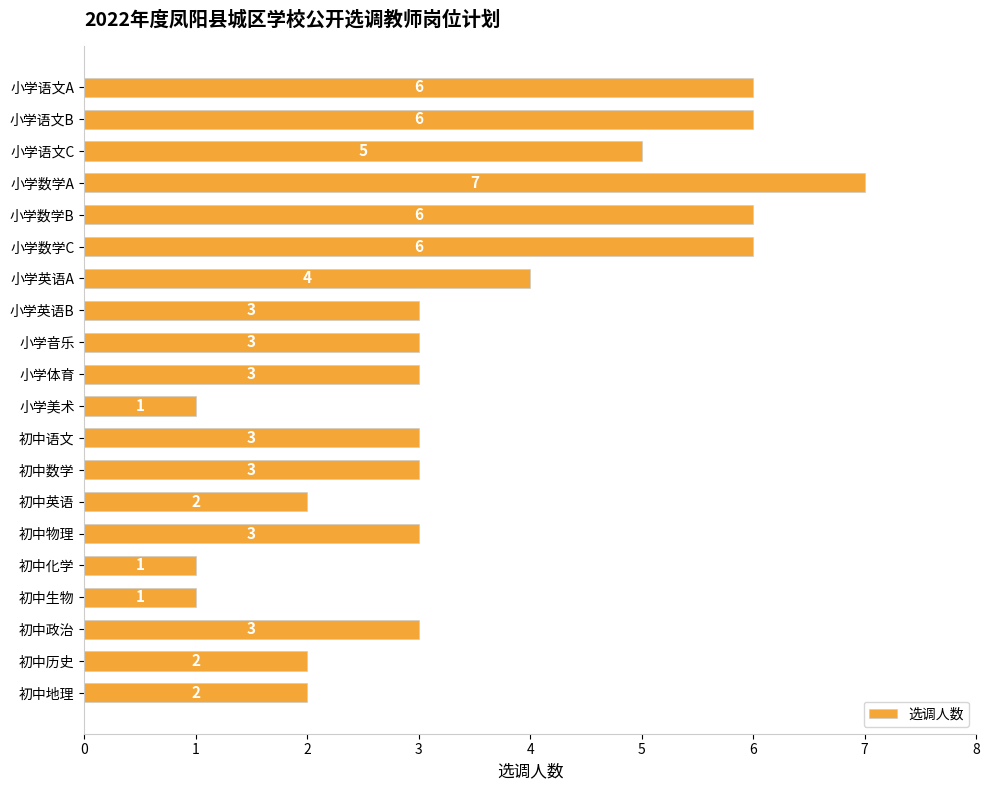

What is the ratio of the value at 小学体育 to the value at 初中历史?

1.5